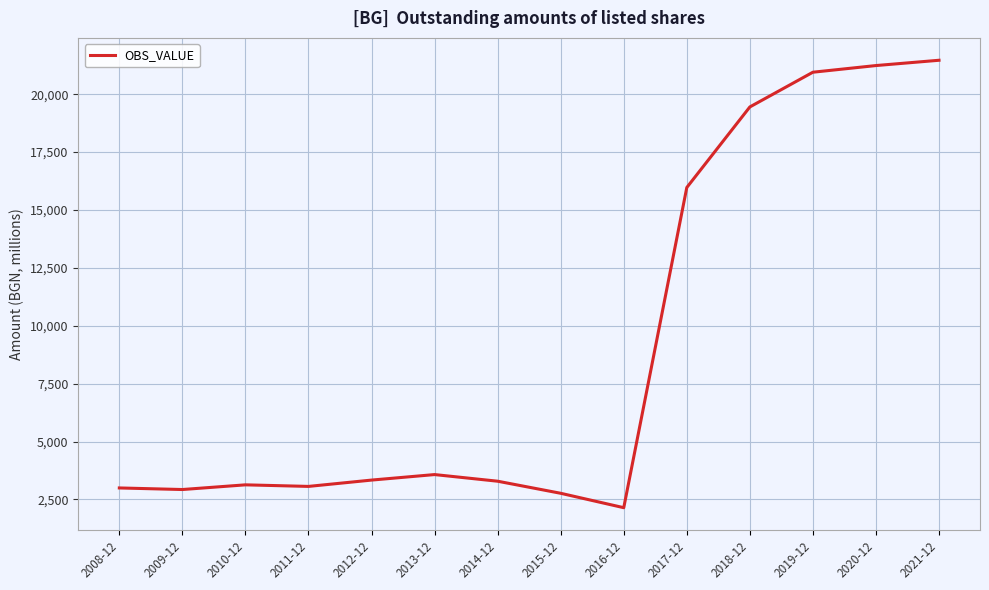

What position from the right is 2019-12?

3